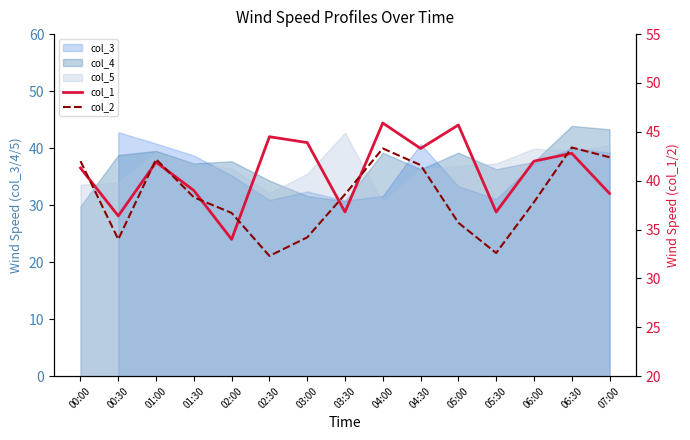

What is the sum of the col_1 values at 01:00 and 05:00?

87.6